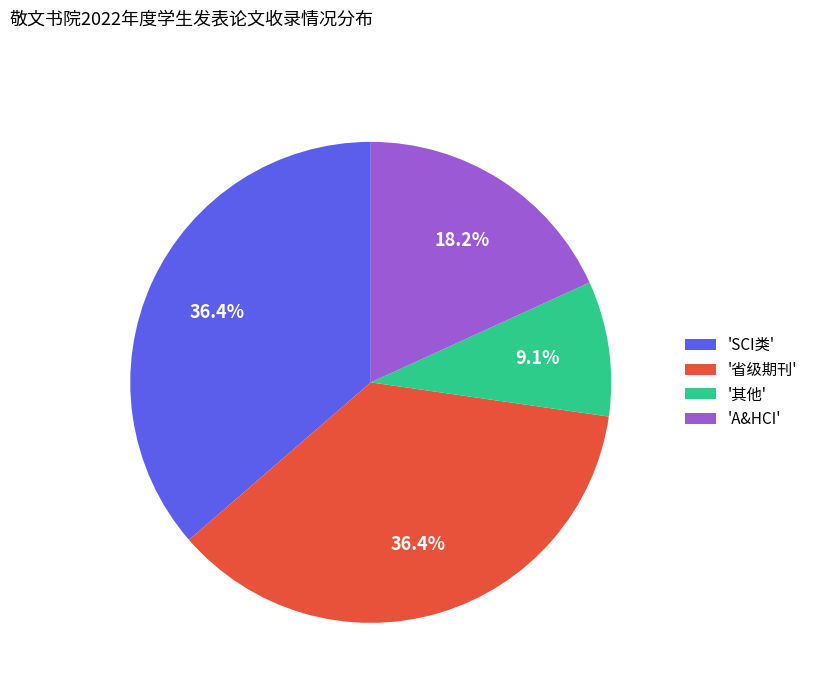

Does '省级期刊' represent more than half of the total?

No